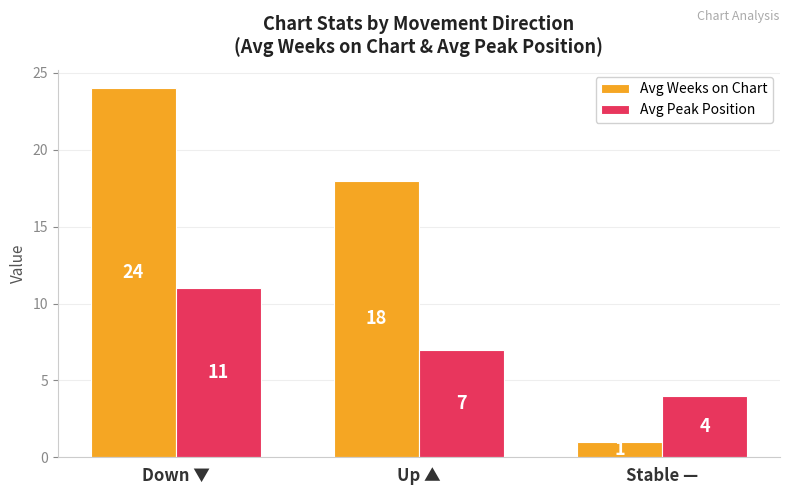

Rank the categories by Avg Peak Position value from highest to lowest.

Down ▼, Up ▲, Stable —